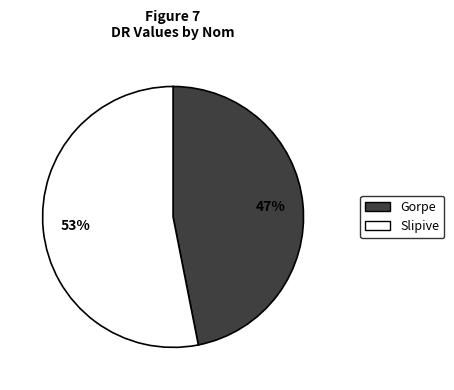

What is the ratio of the value at Gorpe to the value at Slipive?

0.9